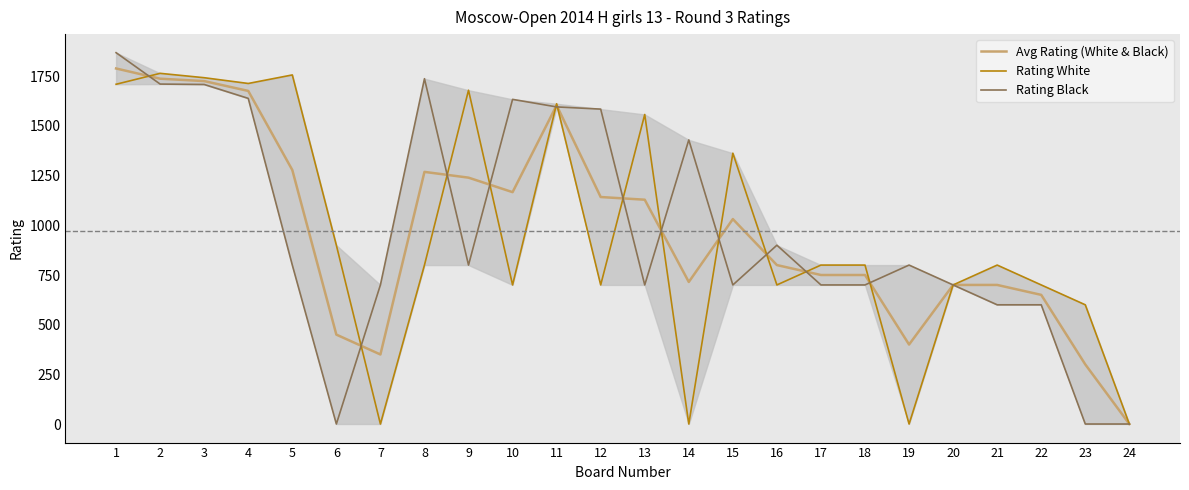

At which category does the chart reach its minimum across all series?

24